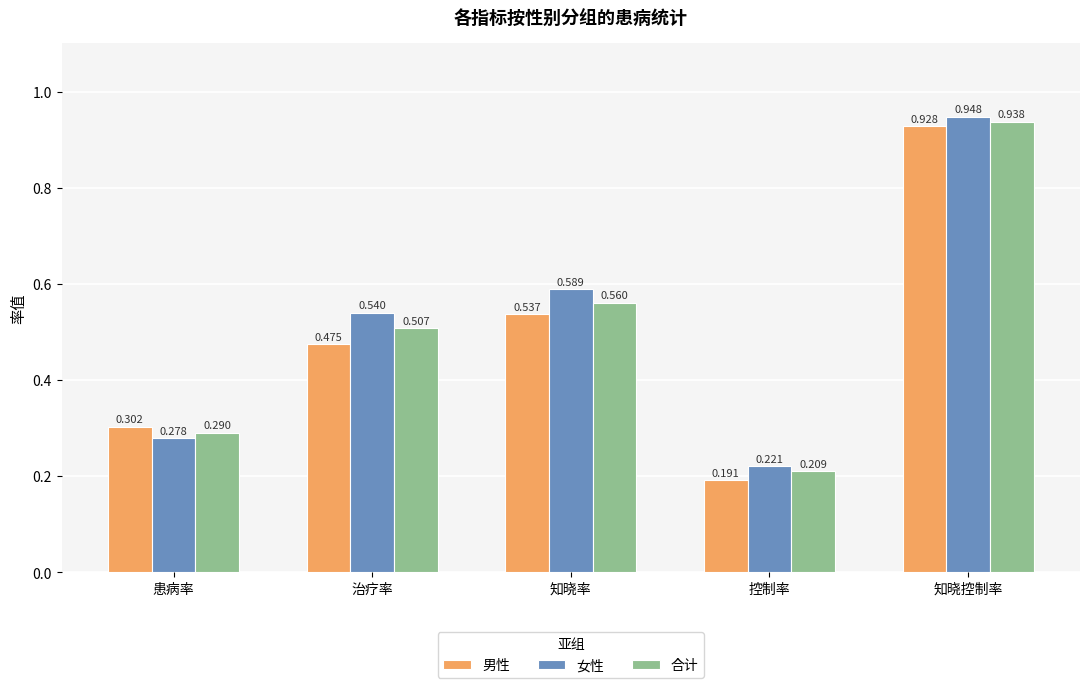

Where is 女性 nearest to the value 0?

控制率